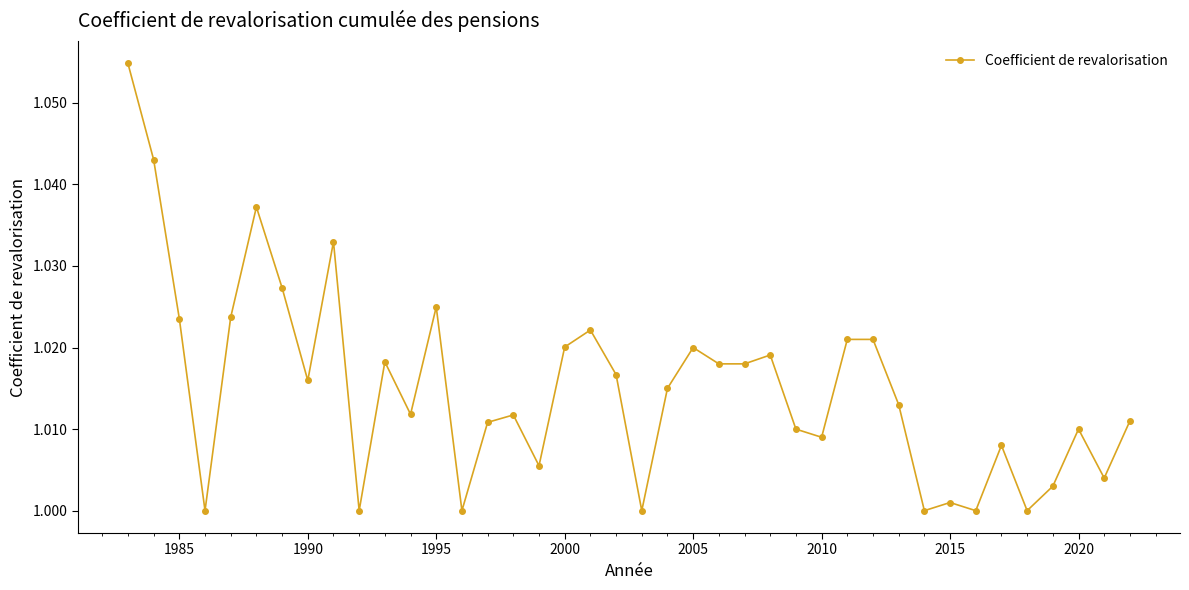

True or false: the data has more than 1 interior local peaks.

True